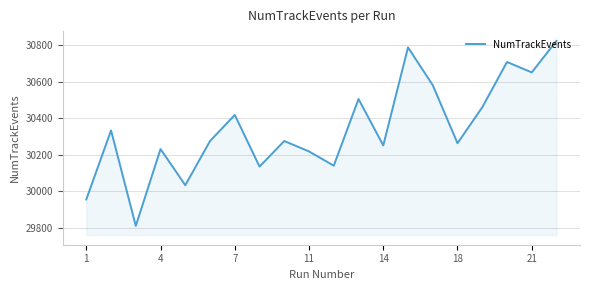

True or false: there are more than 1 points higher than both neighbors.

True